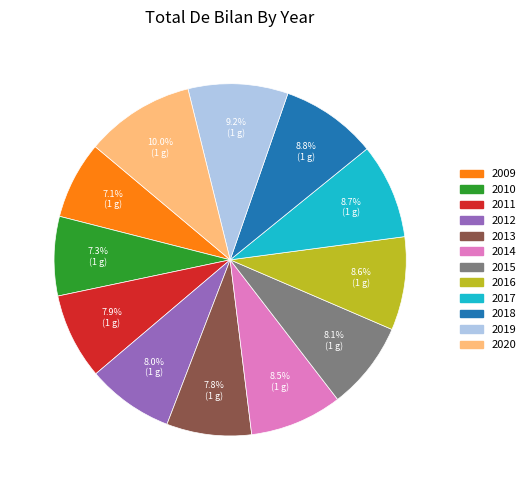

Between 2011 and 2016, which is larger?

2016